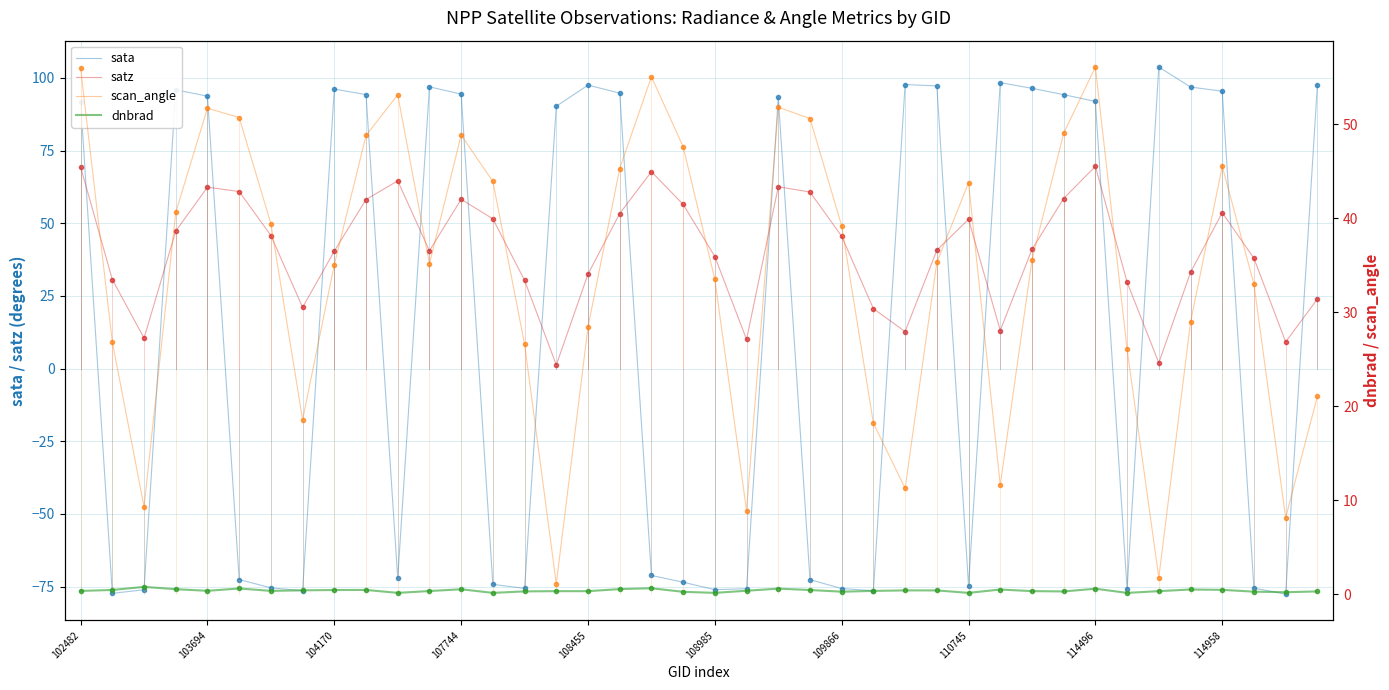

What is the average value of the satz series?

40.4